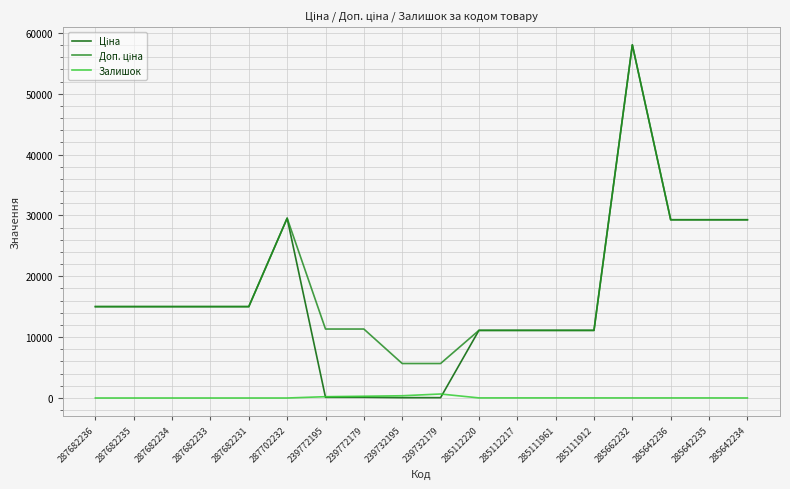

At which category is the sum across all series the highest?

285662232